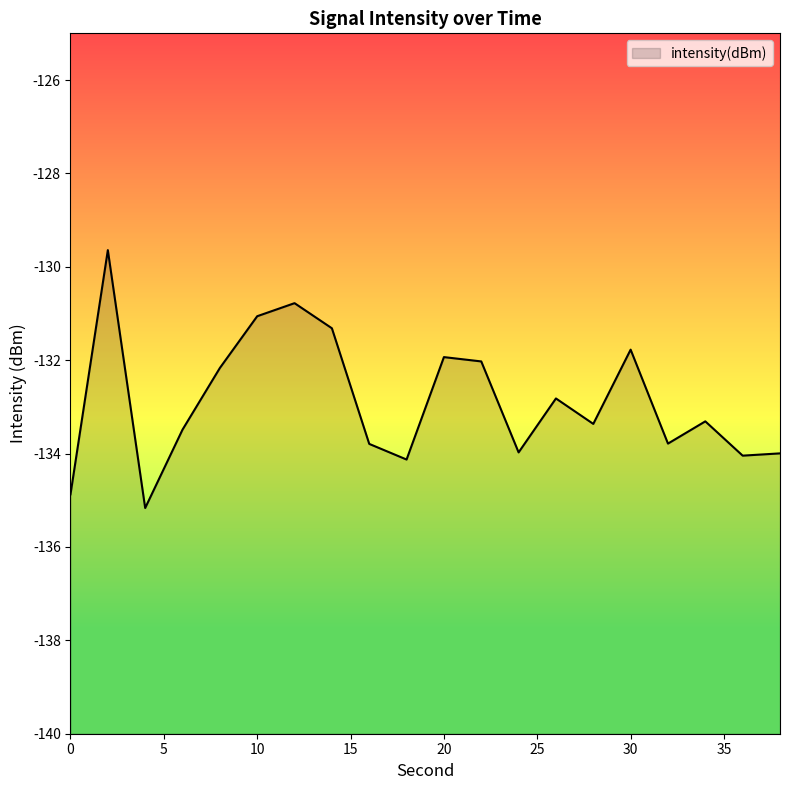

Reading left to right, list all the values displayed in this chart.

0=-134.9	2=-129.6	4=-135.2	6=-133.5	8=-132.2	10=-131.1	12=-130.8	14=-131.3	16=-133.8	18=-134.1	20=-131.9	22=-132.0	24=-134.0	26=-132.8	28=-133.4	30=-131.8	32=-133.8	34=-133.3	36=-134.0	38=-134.0